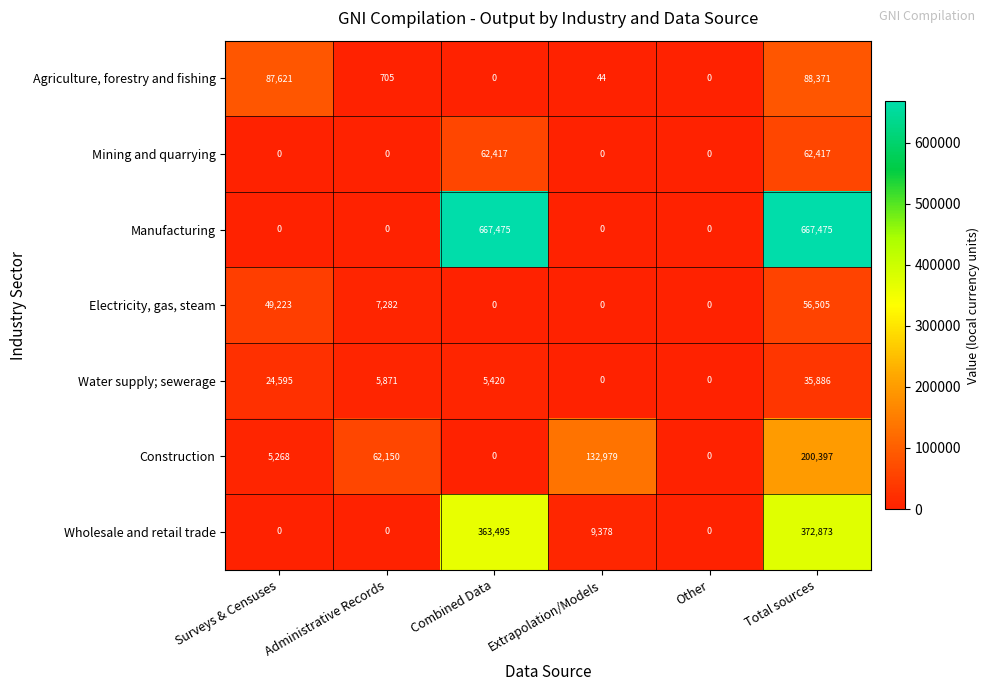

What is the difference between the second highest and minimum values in the Electricity, gas, steam series?

49223